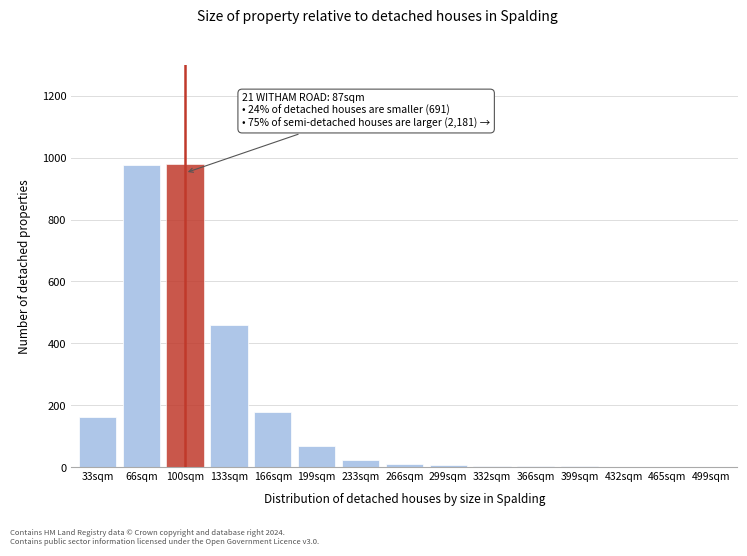

Between 100sqm and 166sqm, which is larger?

100sqm